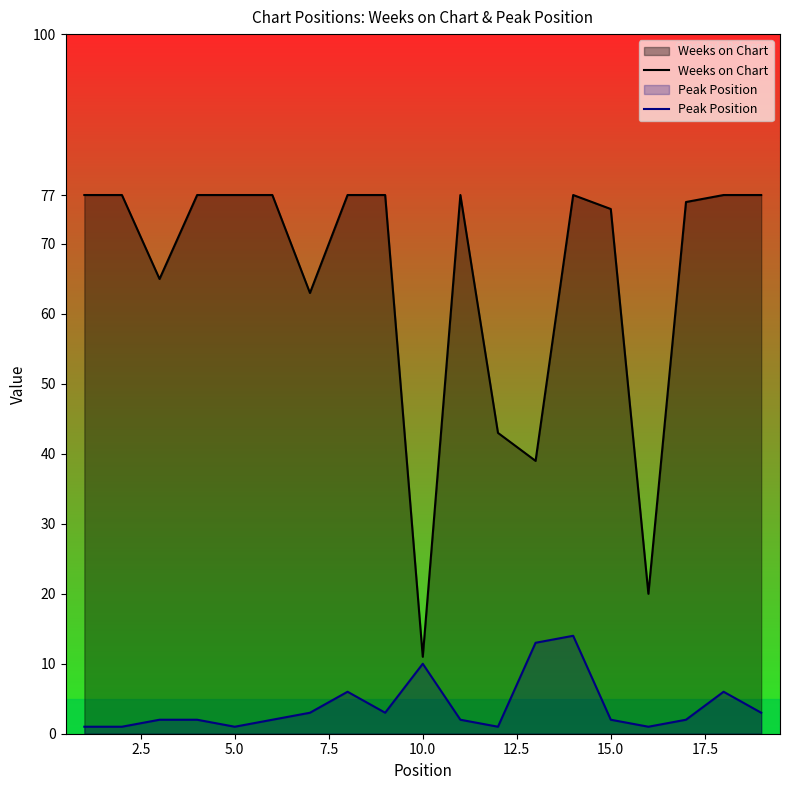

Reading left to right, extract all data points from this chart.

Weeks on Chart: 77	77	65	77	77	77	63	77	77	11	77	43	39	77	75	20	76	77	77
Peak Position: 1	1	2	2	1	2	3	6	3	10	2	1	13	14	2	1	2	6	3